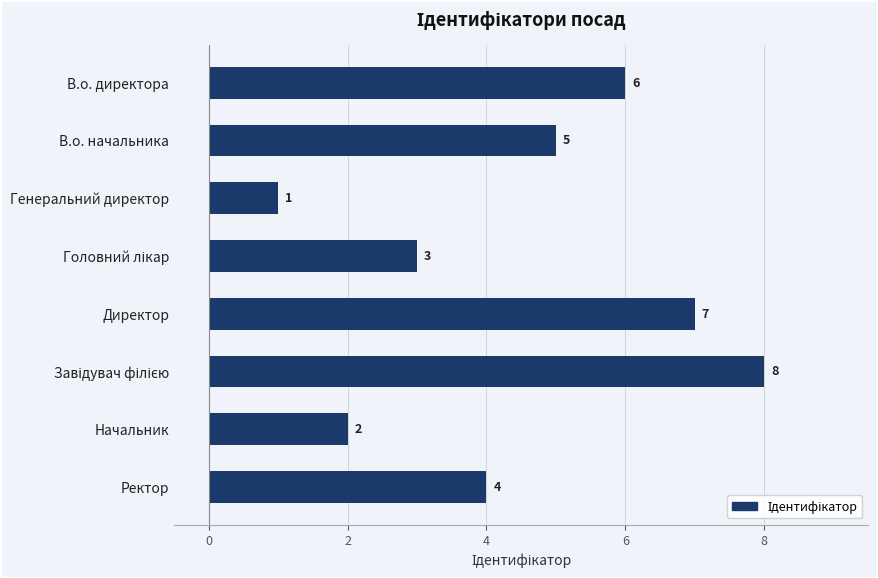

True or false: the data shows 0 at Генеральний директор.

False